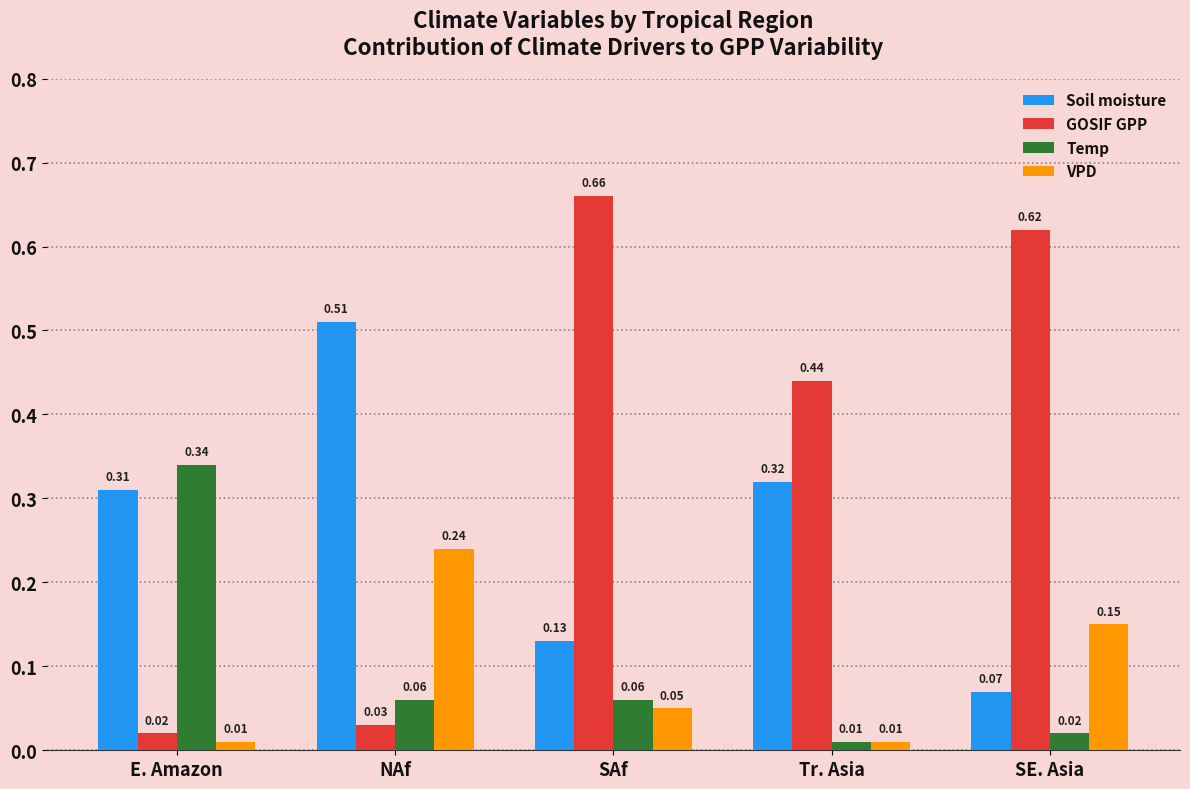

The value of GOSIF GPP at SE. Asia is 0.2. True or false?

False